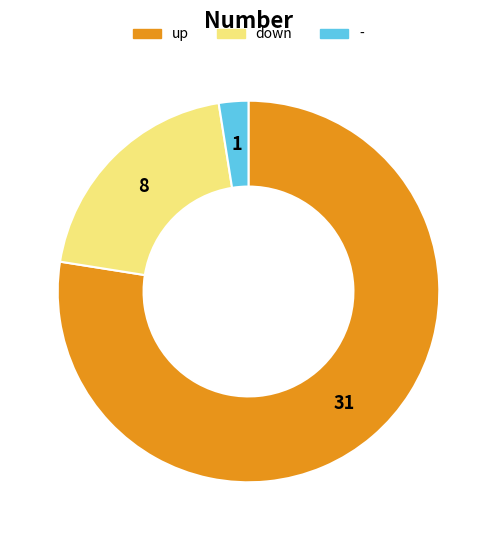

Which category has the smallest portion of the pie?

-